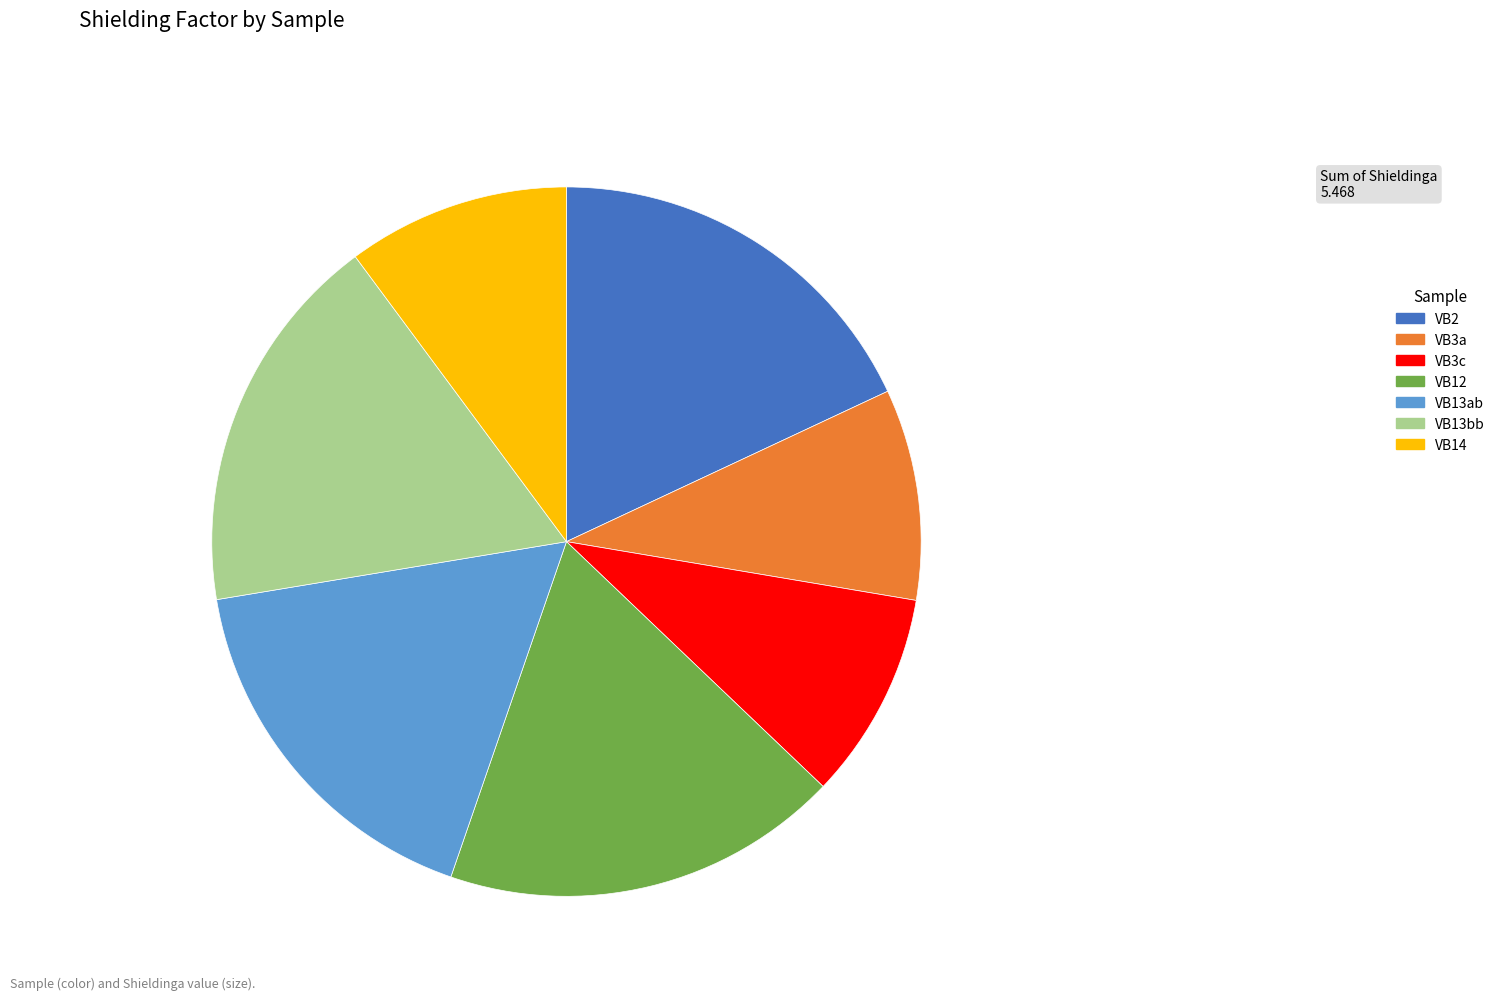

Is there a majority slice in this chart?

No